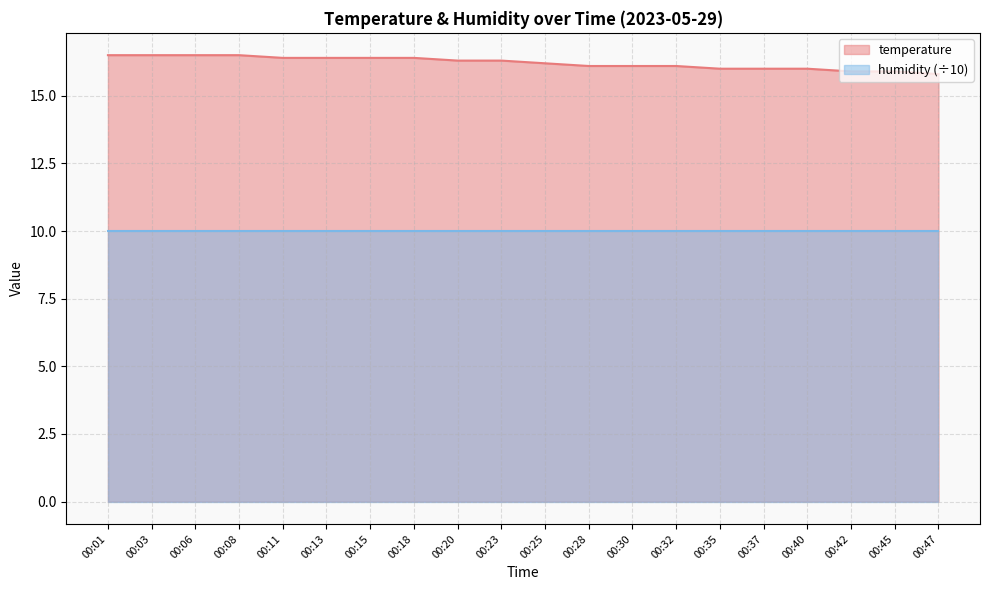

What is the value of the 11th point from the left?

16.2